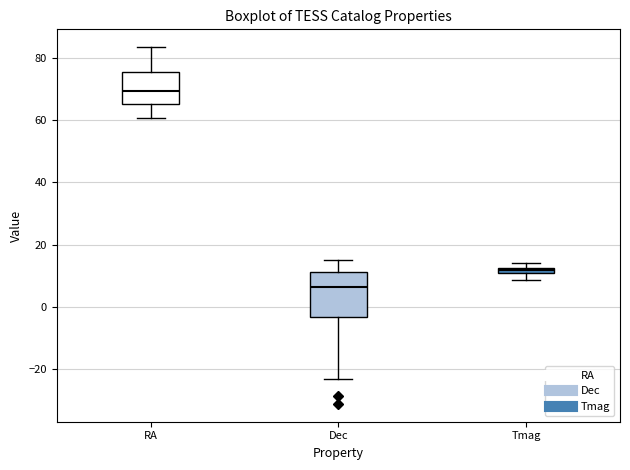

Comparing the boxes themselves (not the whiskers), which one is the tallest?

Dec